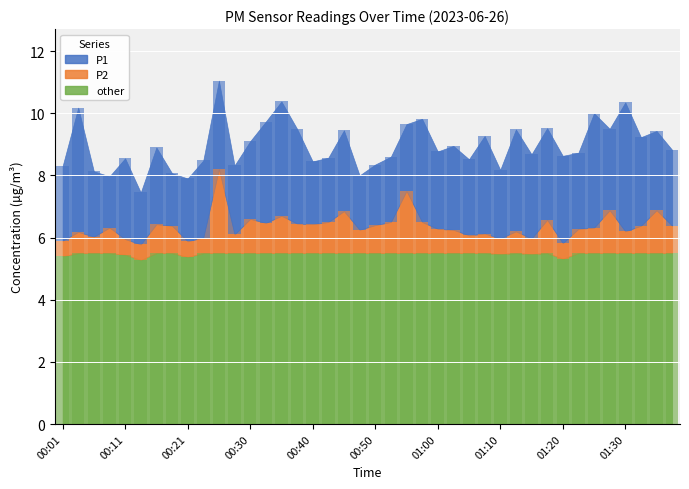

What is the label of the 1st bar from the right?

01:37